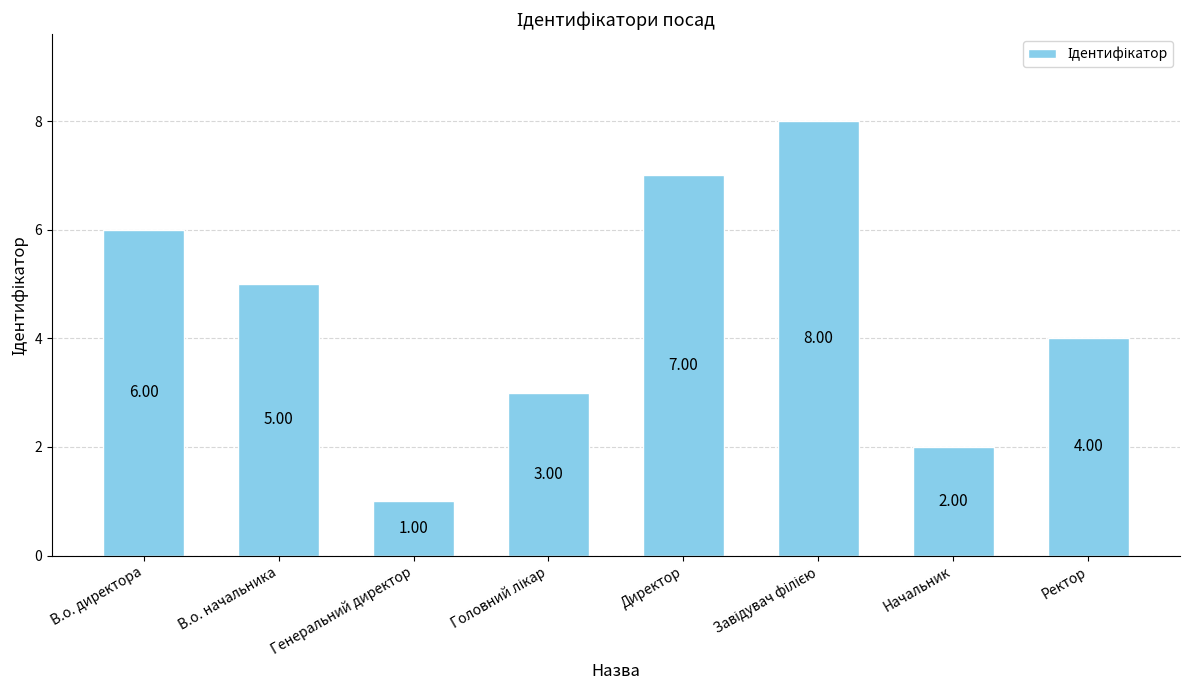

What is the difference between the maximum and minimum values?

7